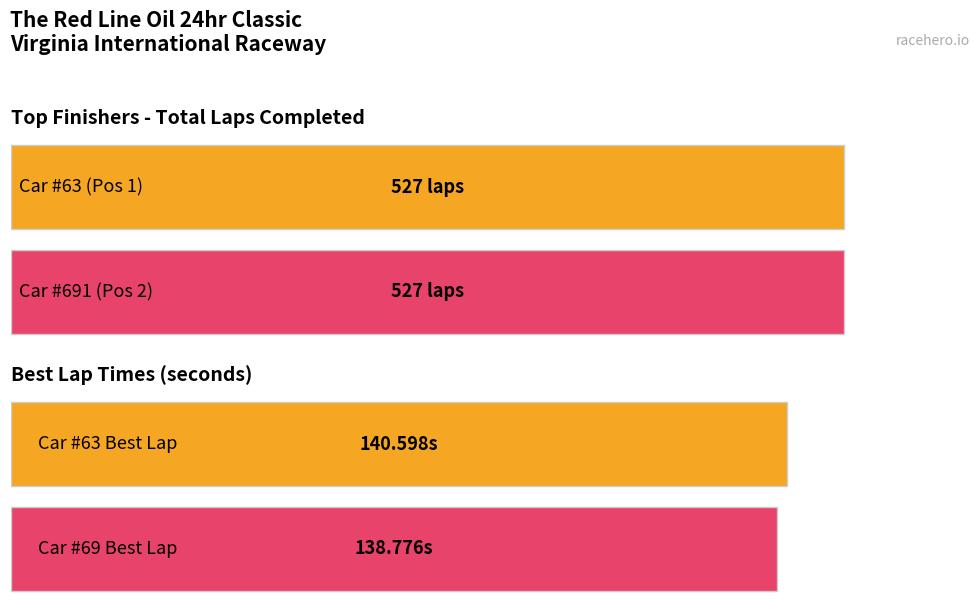

List the series in order of their overall mean, highest first.

Total Laps, Best Lap time